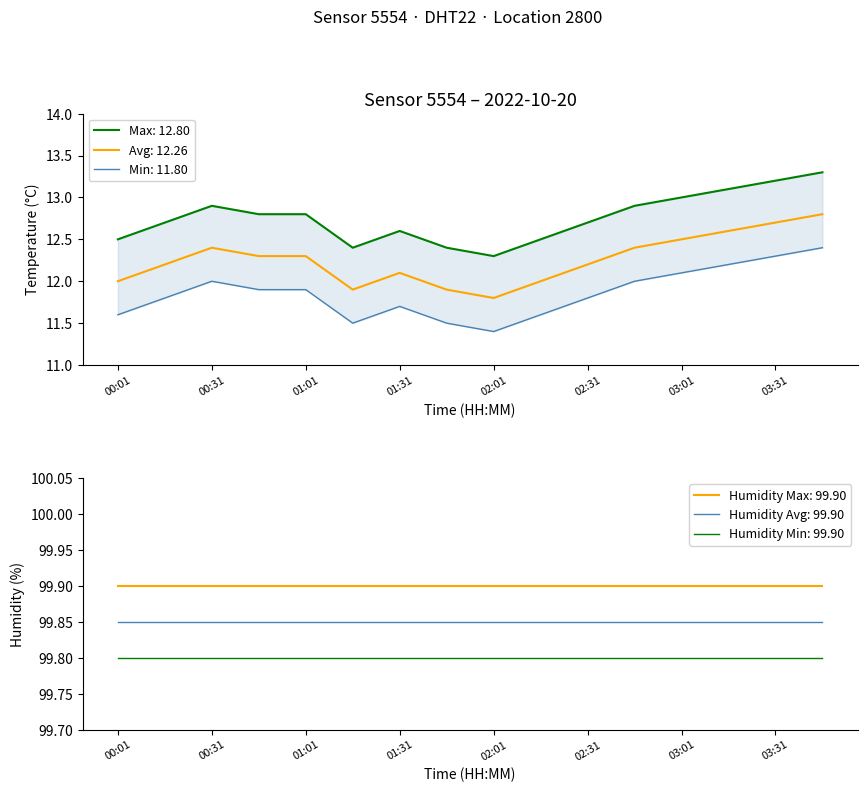

What position from the left is 01:31?

7